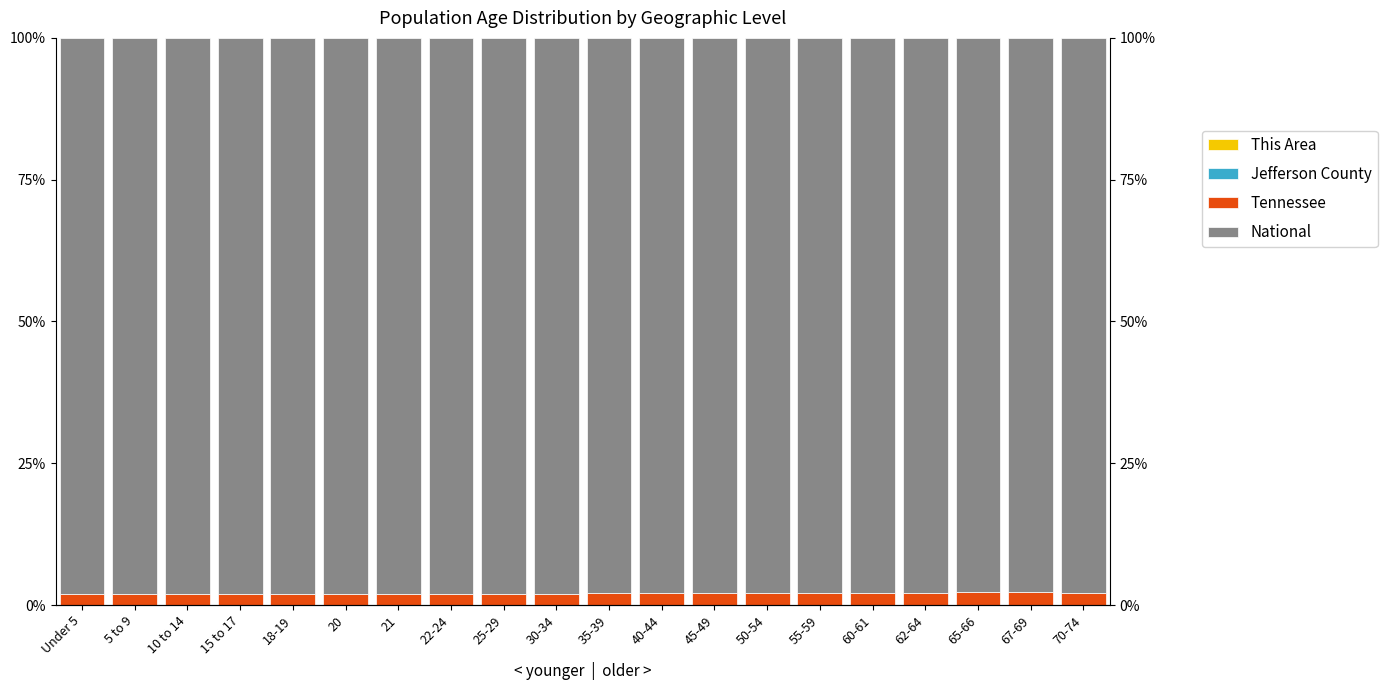

The value of National at 50-54 is 98.0. True or false?

True